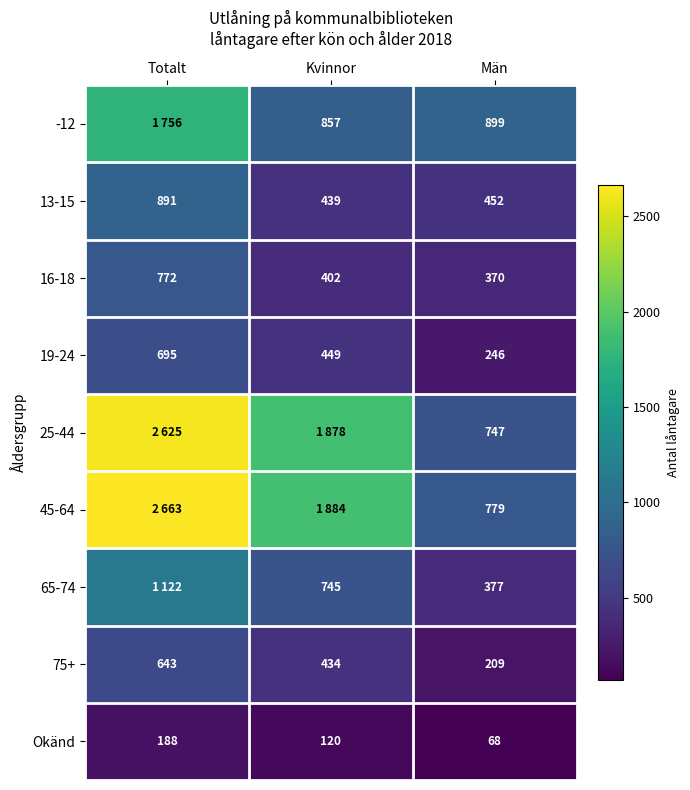

True or false: 16-18 has a value of 772 at Totalt.

True